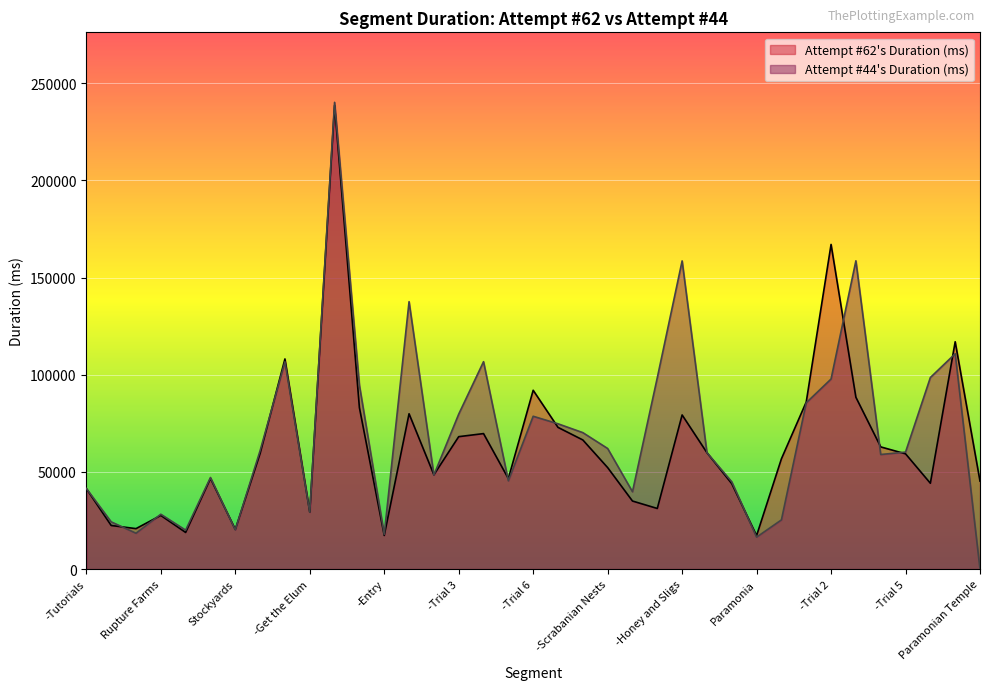

Reading right to left, transcribe all the data shown in this chart.

Attempt #62's Duration (ms): 45249	116959	44155	59300	62858	88405	167049	85960	56729	17224	43932	59879	79300	31172	35006	52212	66435	72906	92002	46549	69703	68127	48511	79910	17287	83049	238564	29302	108120	59499	20406	46637	18834	27595	20804	22424	41382
Attempt #44's Duration (ms): 0	110792	98561	60179	58949	158618	97791	85562	25296	16422	44907	59889	158567	98487	39783	62040	70208	74749	78626	45394	106708	79714	48389	137597	17821	94601	240165	29232	106643	60952	20173	47112	20009	28208	18436	24297	41461